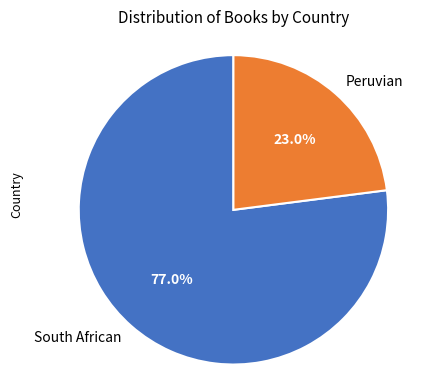

Count the number of slices in the pie.

2